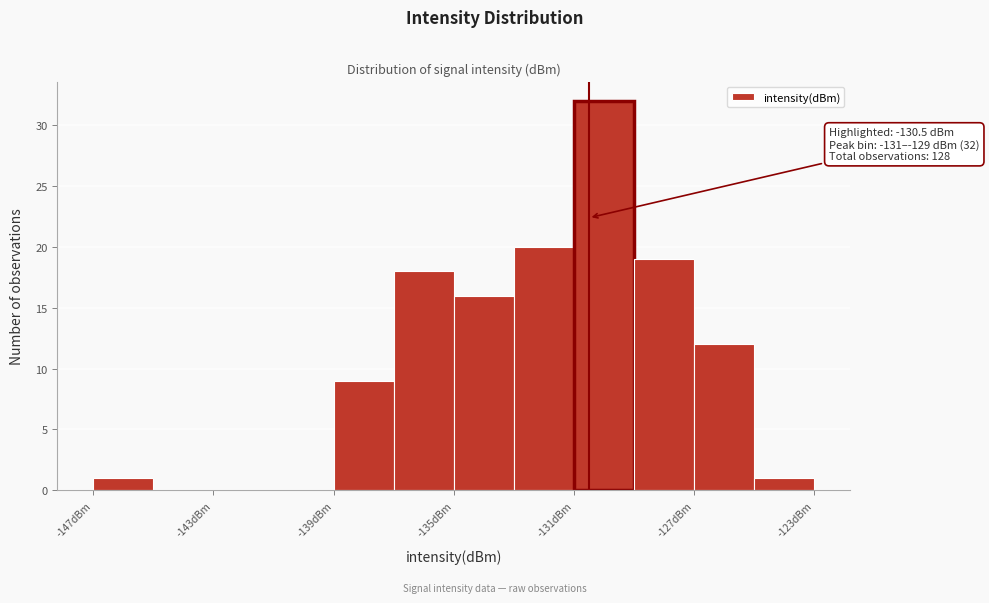

Which range on the x-axis has the tallest bar?

-131 to -129